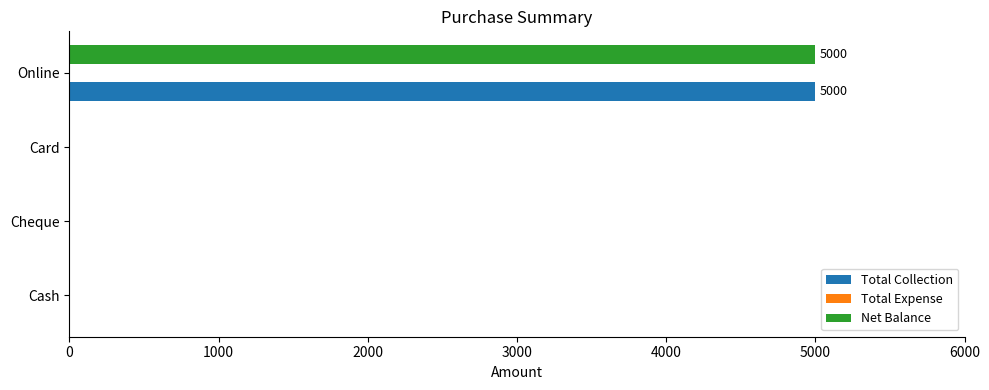

What is the approximate value of Total Collection at Online?

5000